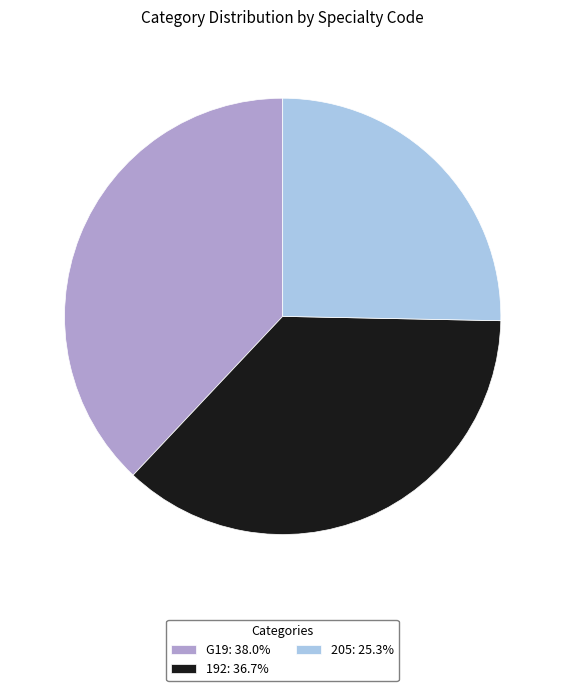

Combined, do G19: 38.0% and 205: 25.3% account for over 50%?

Yes